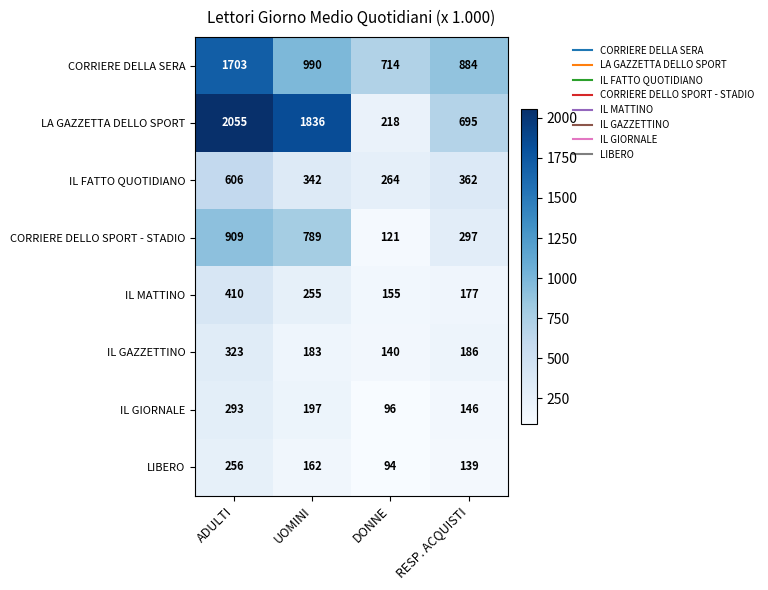

Which category has the lowest value in the CORRIERE DELLA SERA series?

DONNE